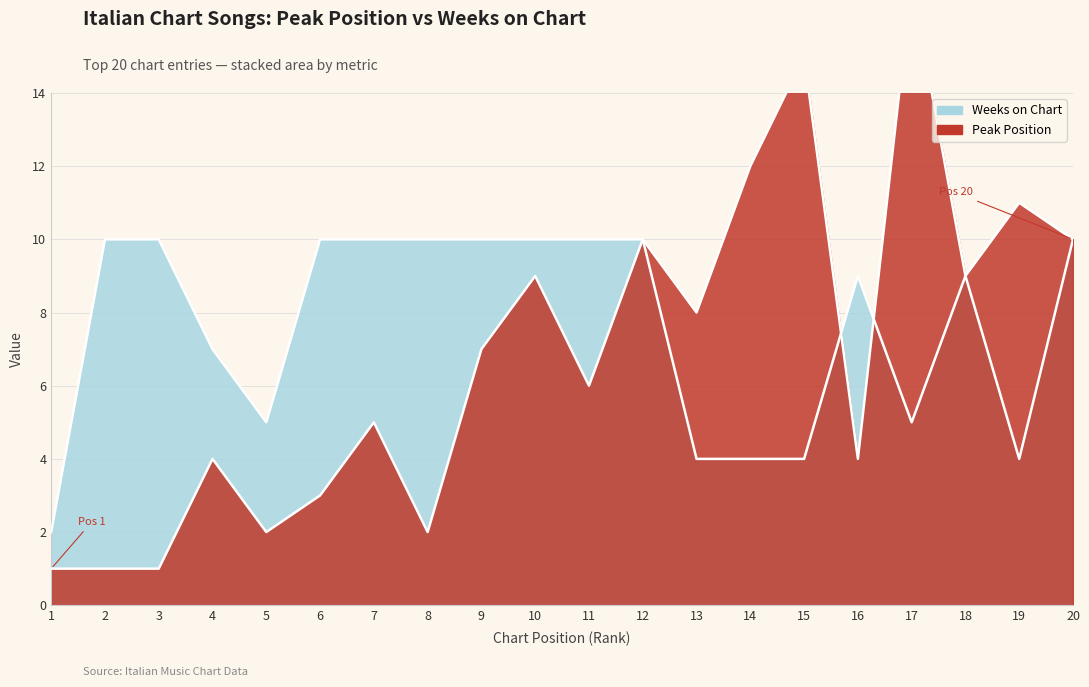

The value of Peak Position at 18 is 9. True or false?

True